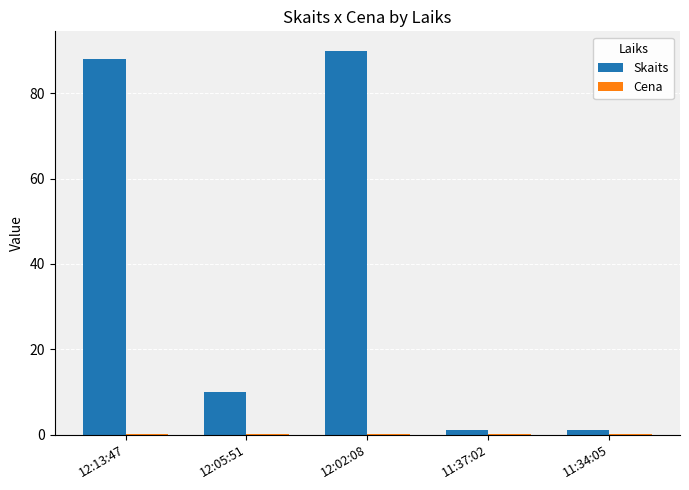

What is the maximum value shown in the chart?

90.0